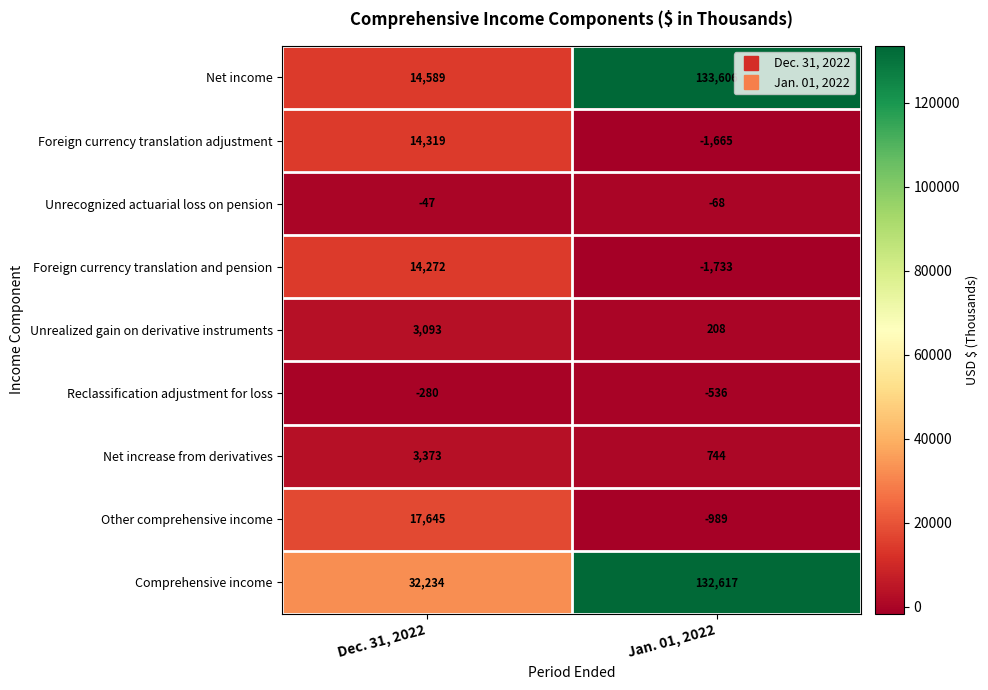

What is the sum of the Net income values at Jan. 01, 2022 and Dec. 31, 2022?

148195